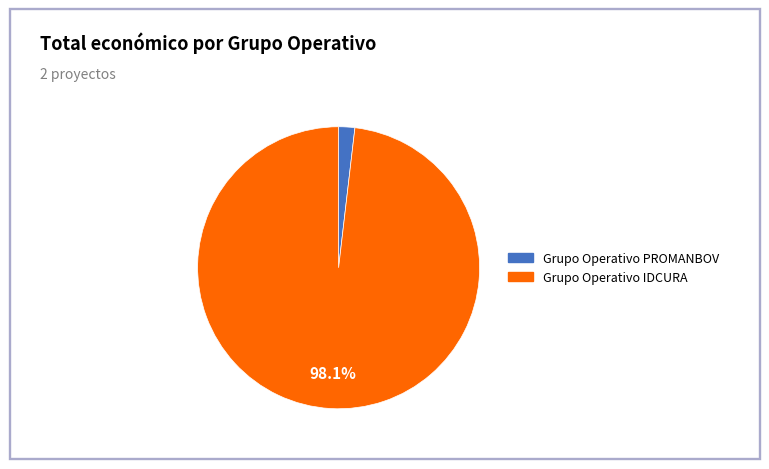

Do Grupo Operativo PROMANBOV and Grupo Operativo IDCURA together represent more than half of the pie?

Yes